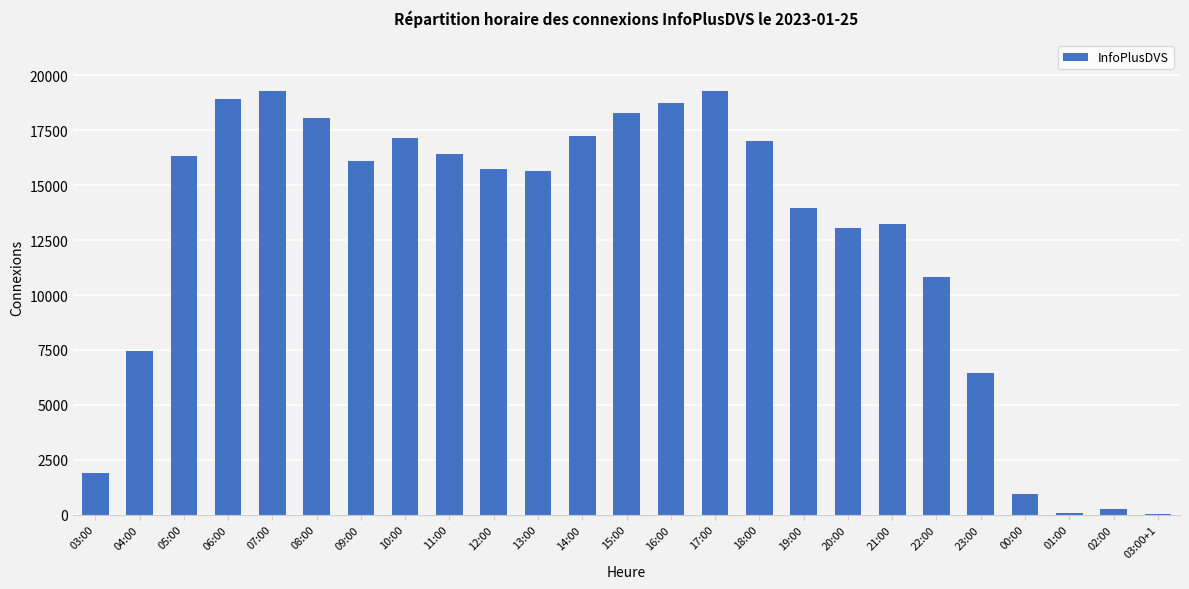

True or false: the data shows 915 at 03:00.

False